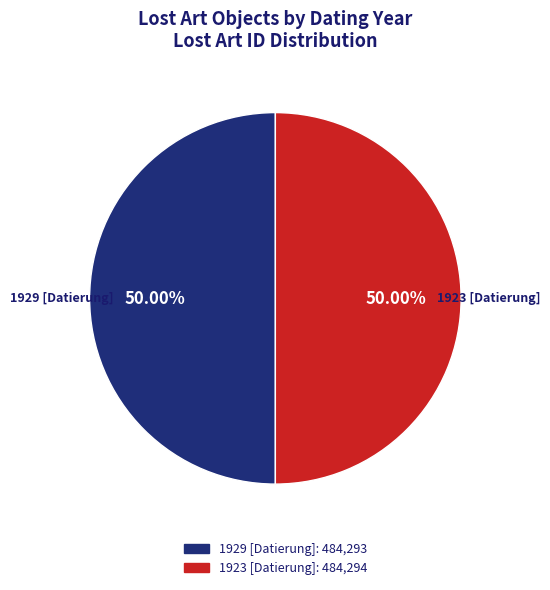

To the nearest percent, what portion does 1923 [Datierung] represent?

50%